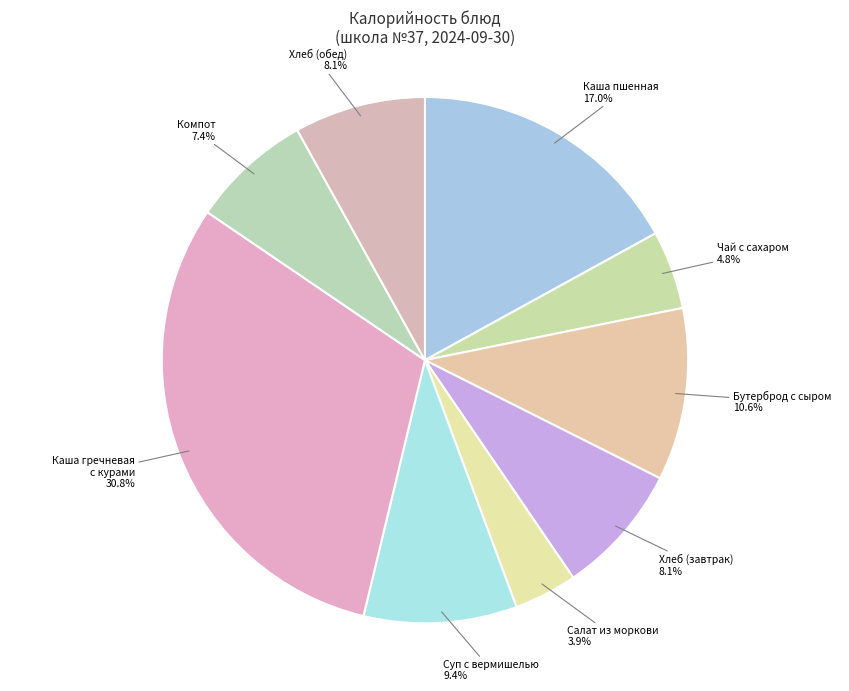

Does any single category account for the majority?

No